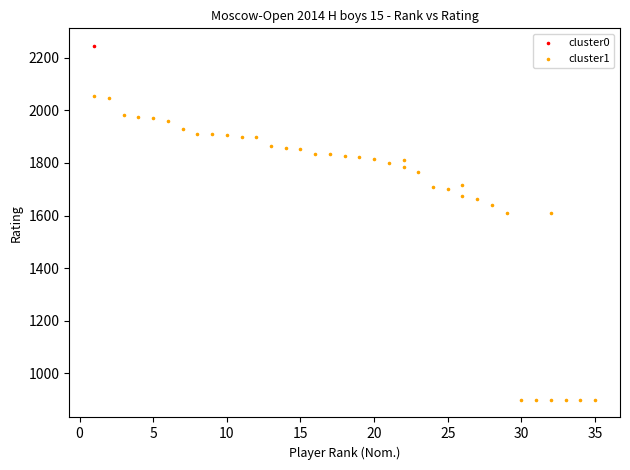

What are all the series names shown in the legend?

cluster0, cluster1